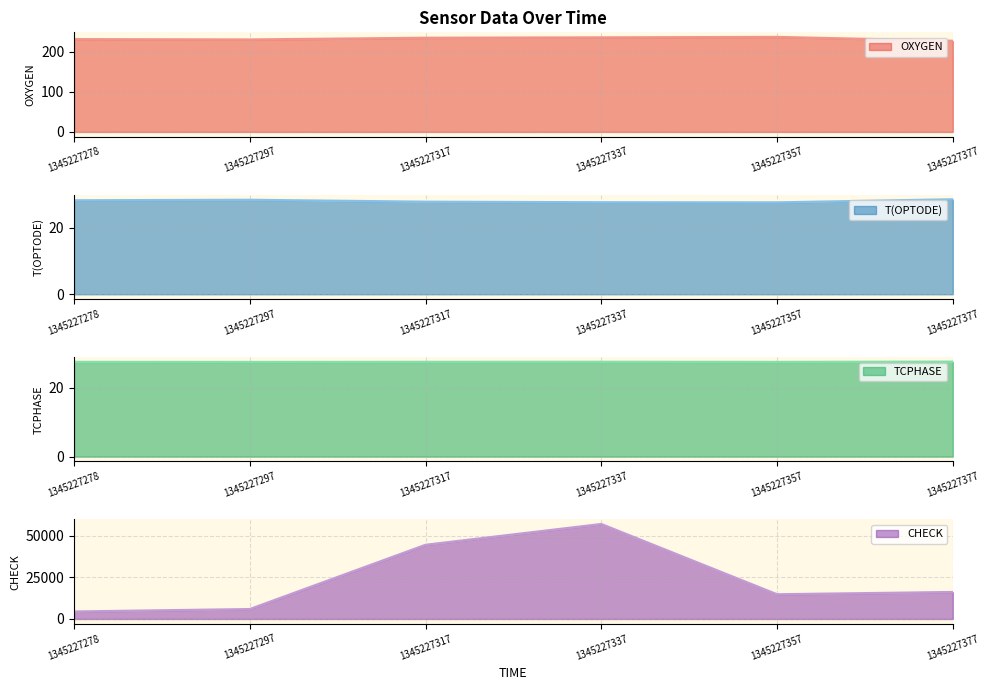

What is the value of the T(OPTODE) point at the 1st from the left?

28.3